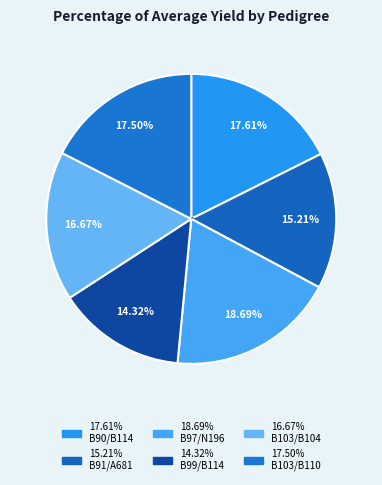

Which category has the biggest portion of the pie?

B97/N196